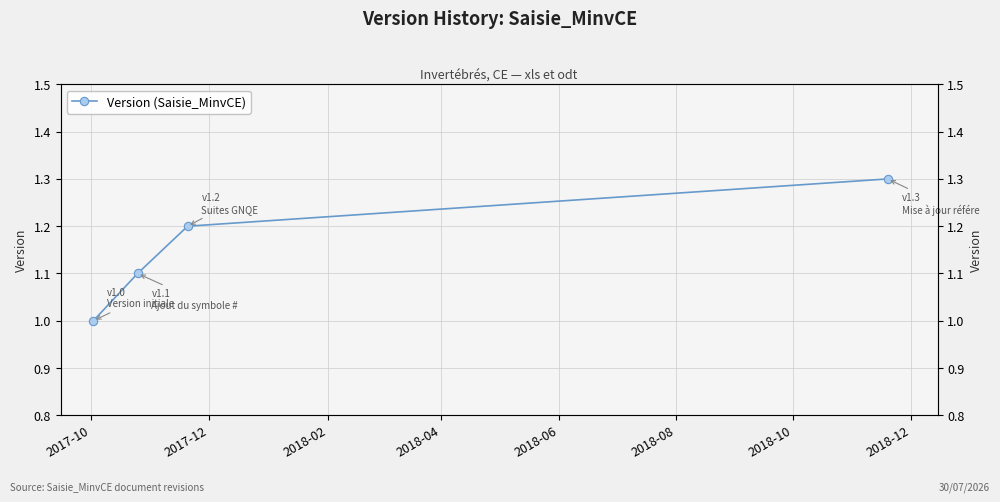

What is the value of the 4th point from the left?

1.3